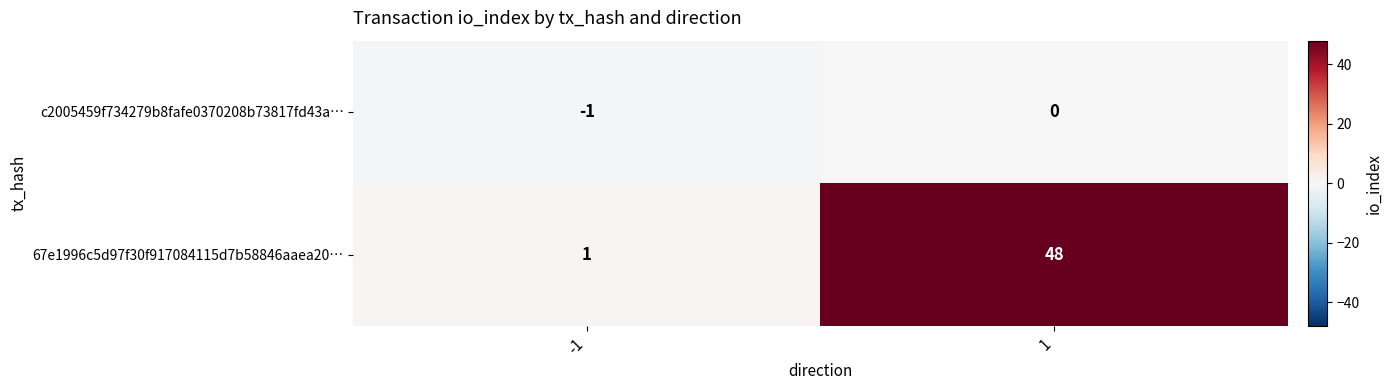

Reading left to right, list all the values displayed in this chart.

c2005459f734279b8fafe0370208b73817fd43a…: -1	0
67e1996c5d97f30f917084115d7b58846aaea20…: 1	48